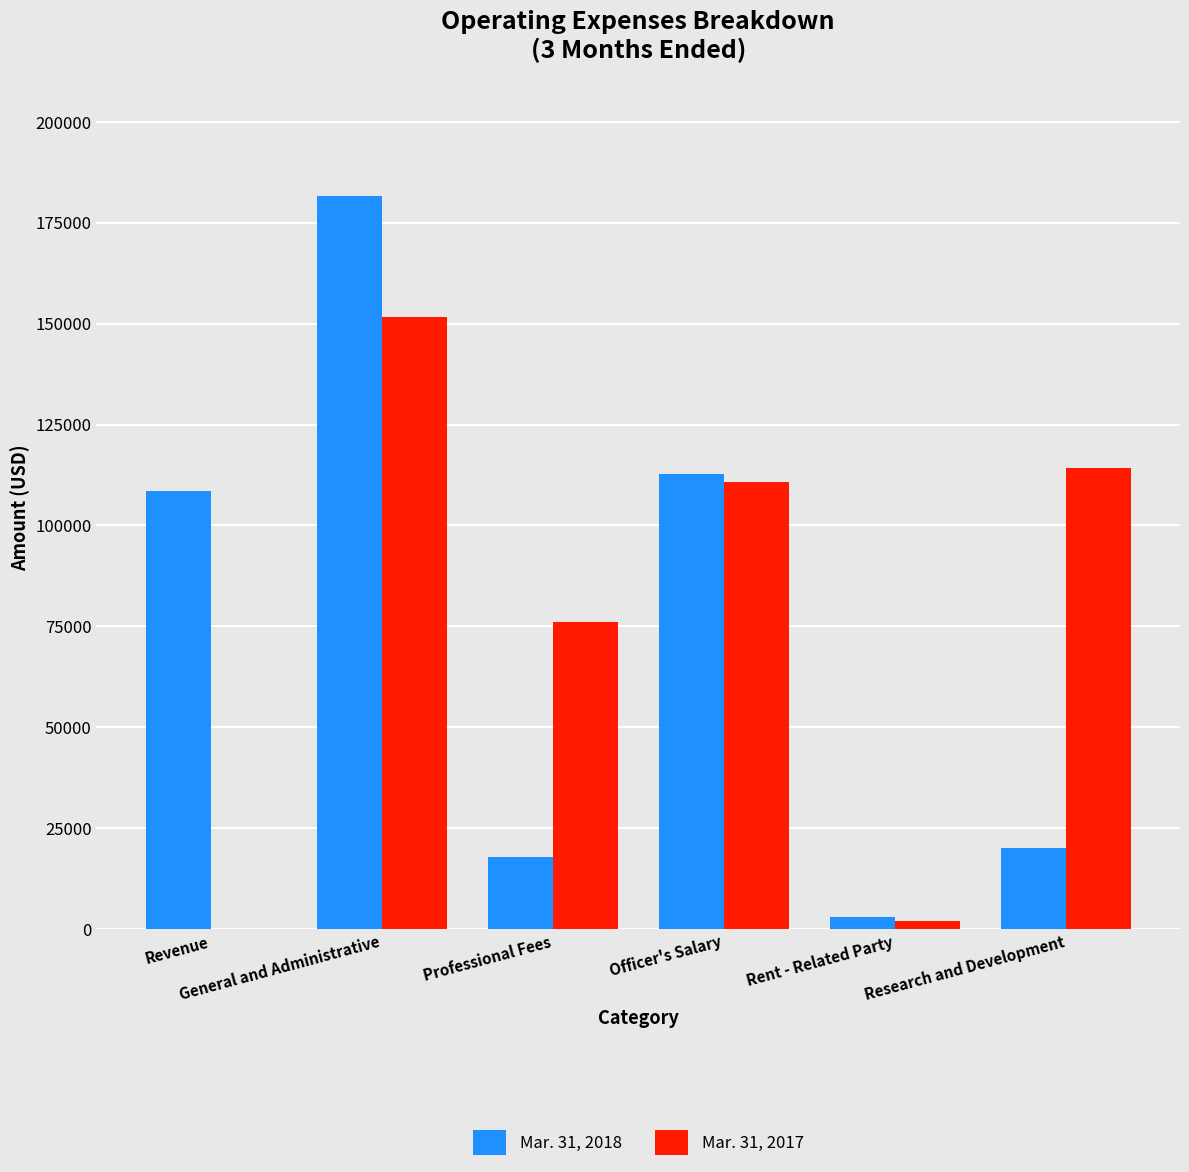

What is the greatest value displayed?

181654